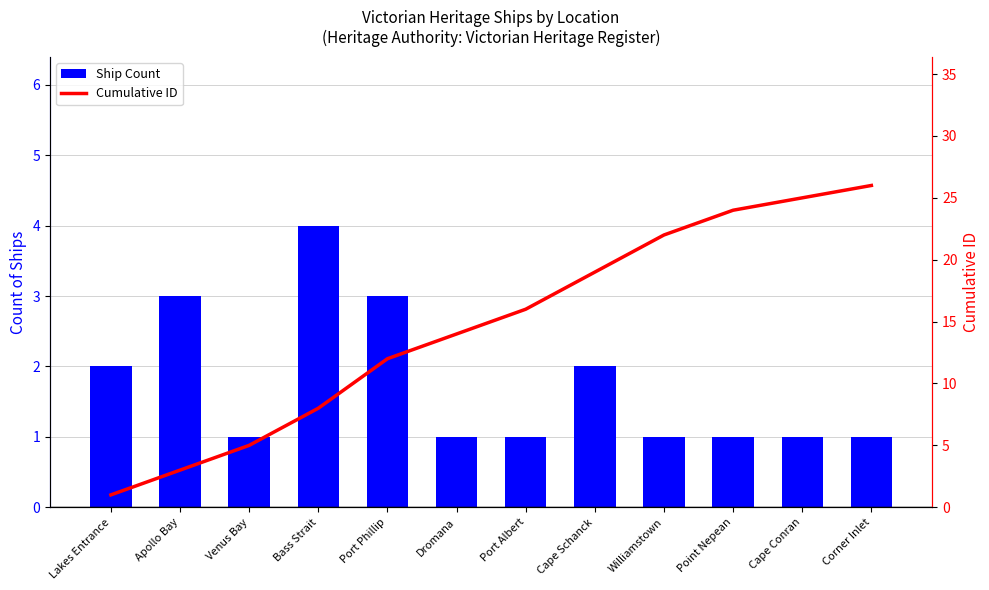

True or false: Ship Count has a value of 0 at Corner Inlet.

False